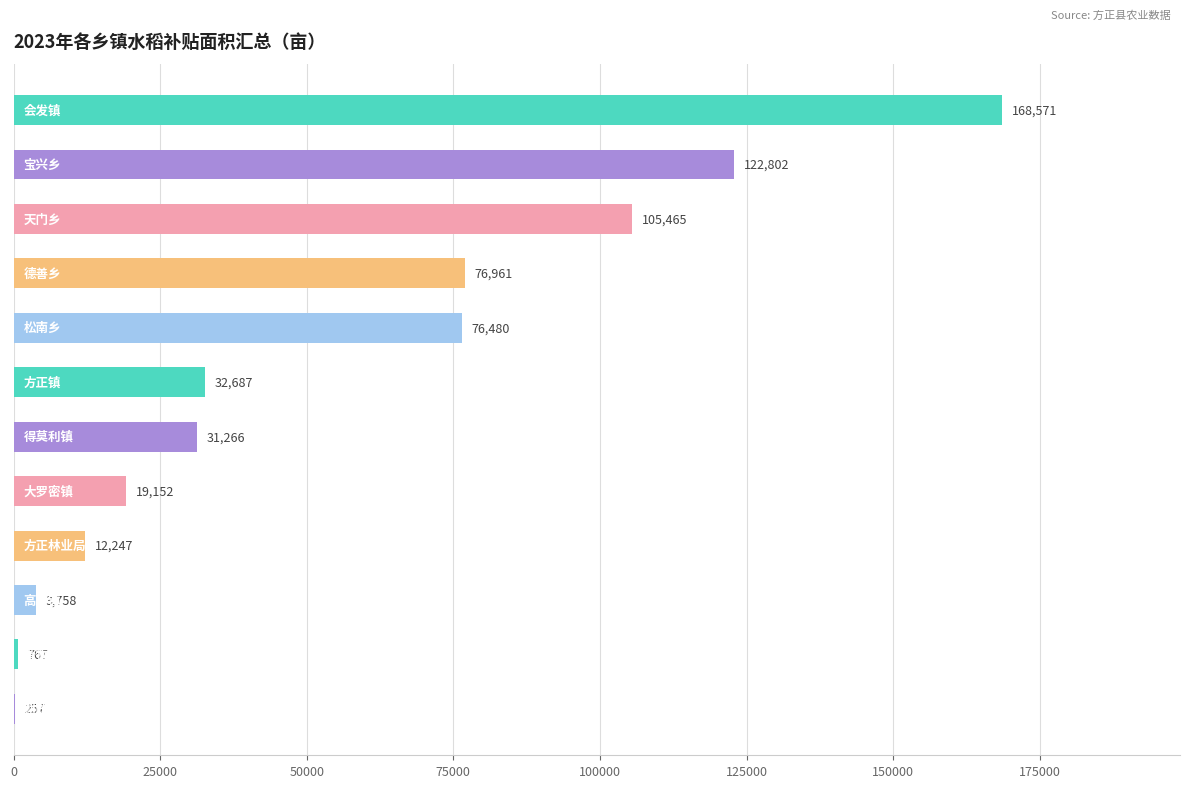

Count the number of categories in the chart.

12